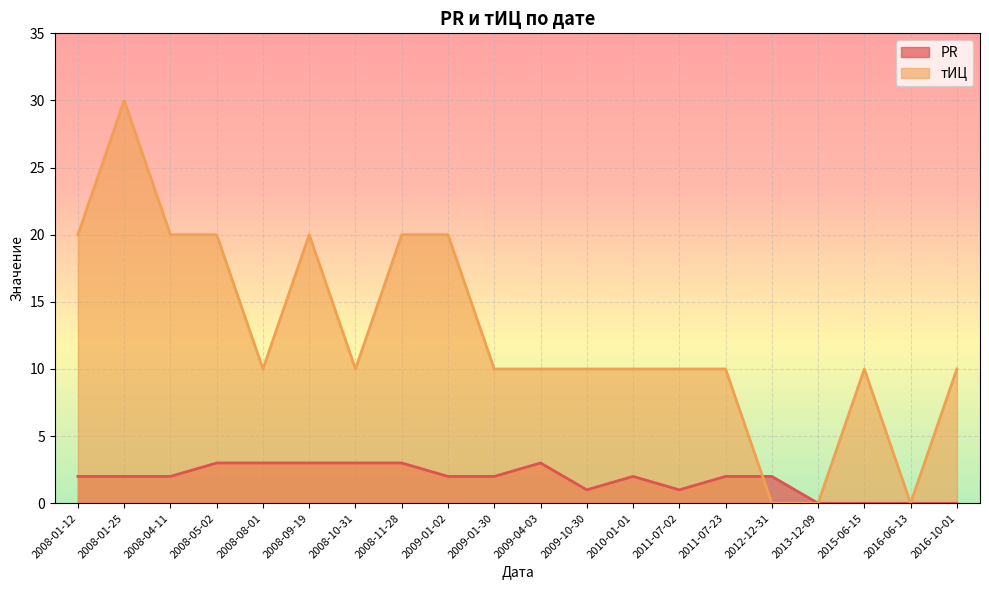

Where is the first local minimum for PR?

2009-10-30